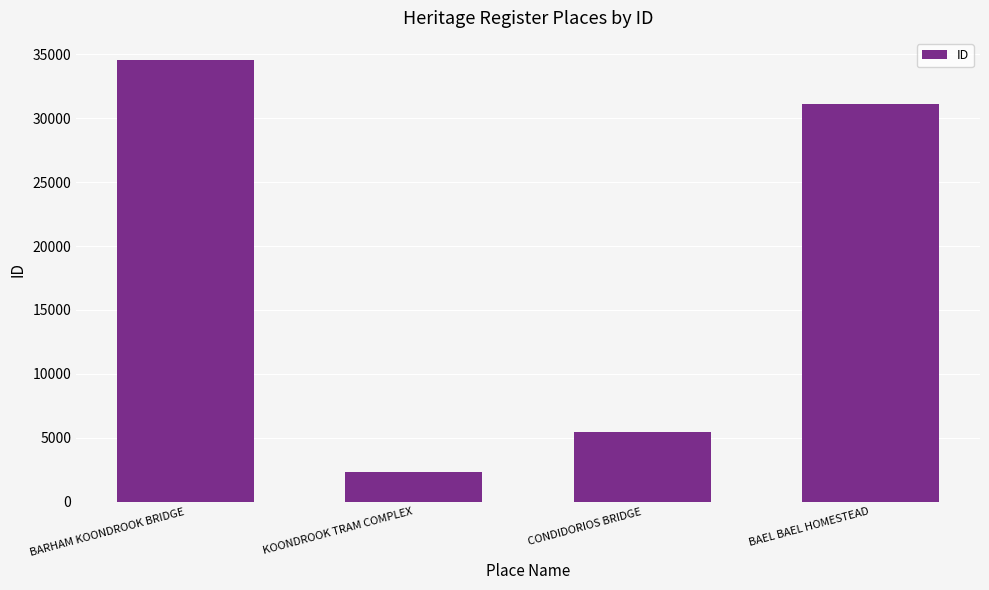

Approximately how many times larger is the value at KOONDROOK TRAM COMPLEX compared to BAEL BAEL HOMESTEAD?

0.1